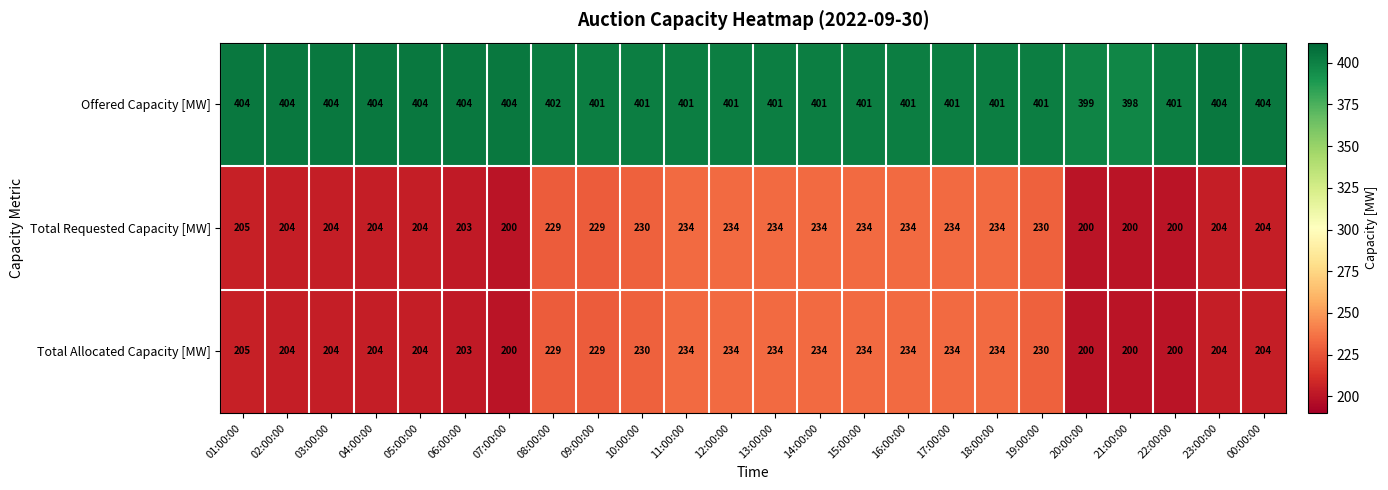

What is the total value across all series at 16:00:00?

869